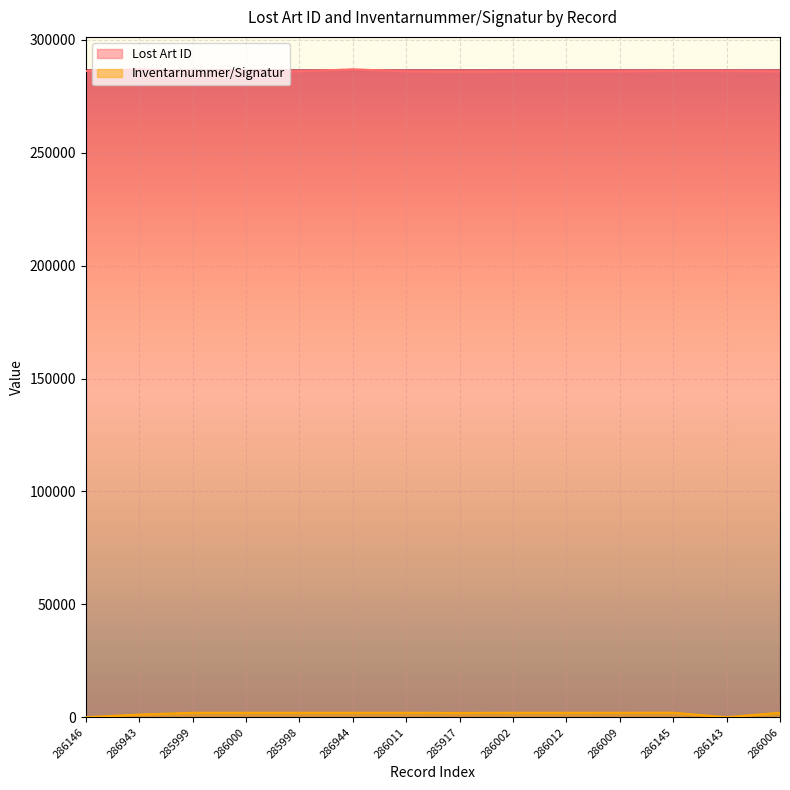

What is the difference between the maximum and minimum values in the Inventarnummer/Signatur series?

1998